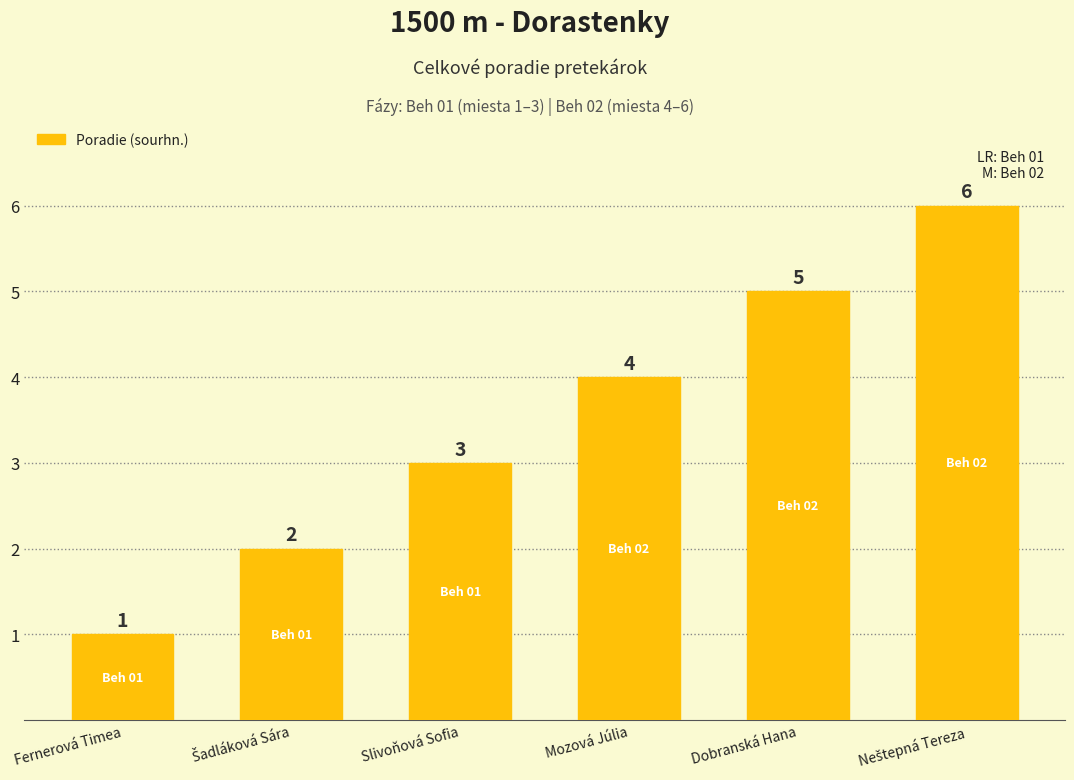

At which label is the value closest to 3?

Slivoňová Sofia